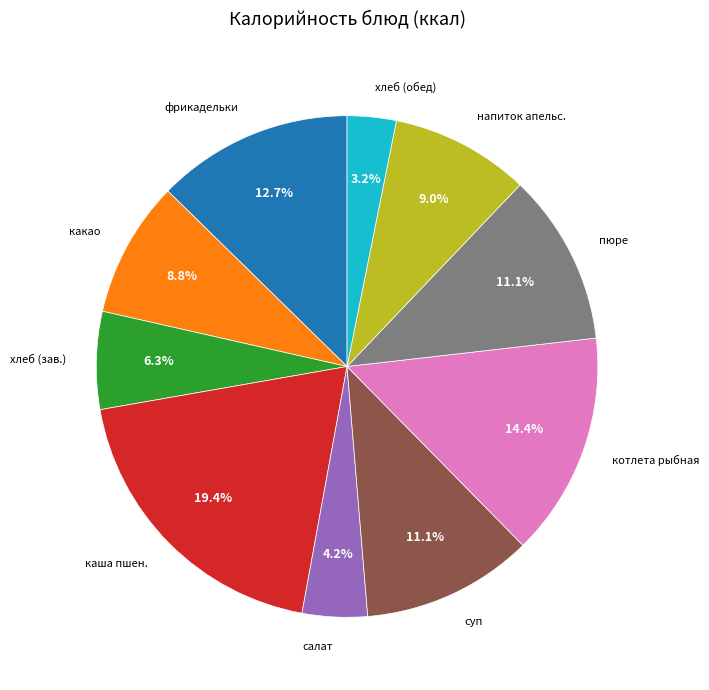

Is there any slice that represents more than half of the pie?

No